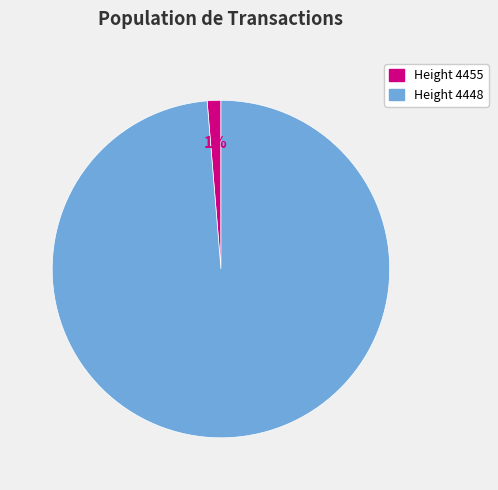

To the nearest percent, what is the average slice percentage?

50%